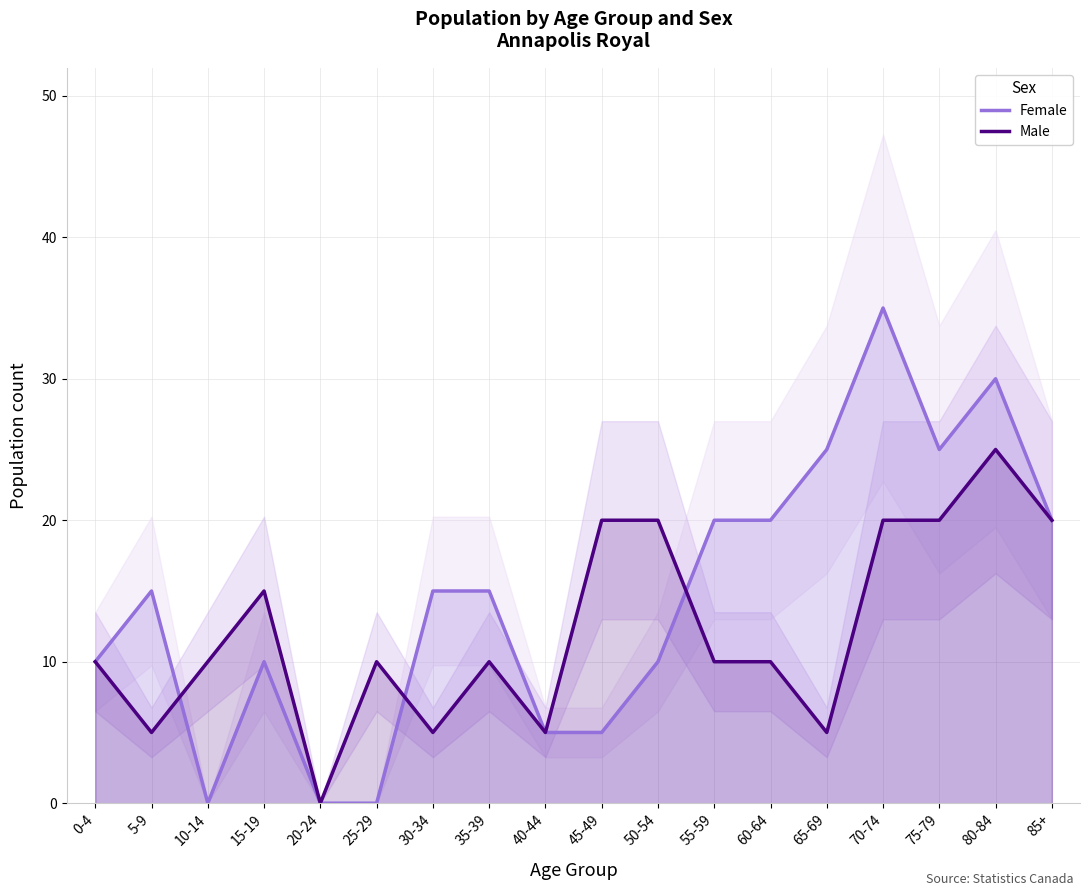

At which category is the sum across all series the highest?

70-74